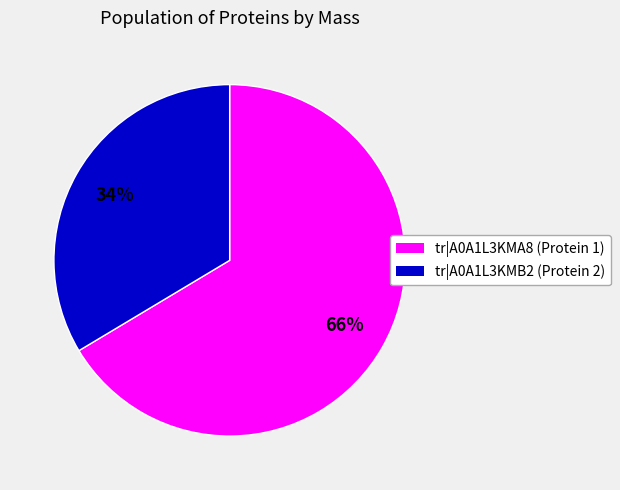

To the nearest percent, what is the average slice percentage?

50%